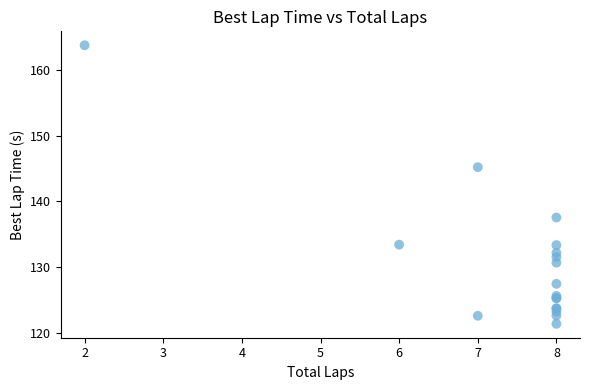

What Y value in the scatter plot is closest to 142?

145.2